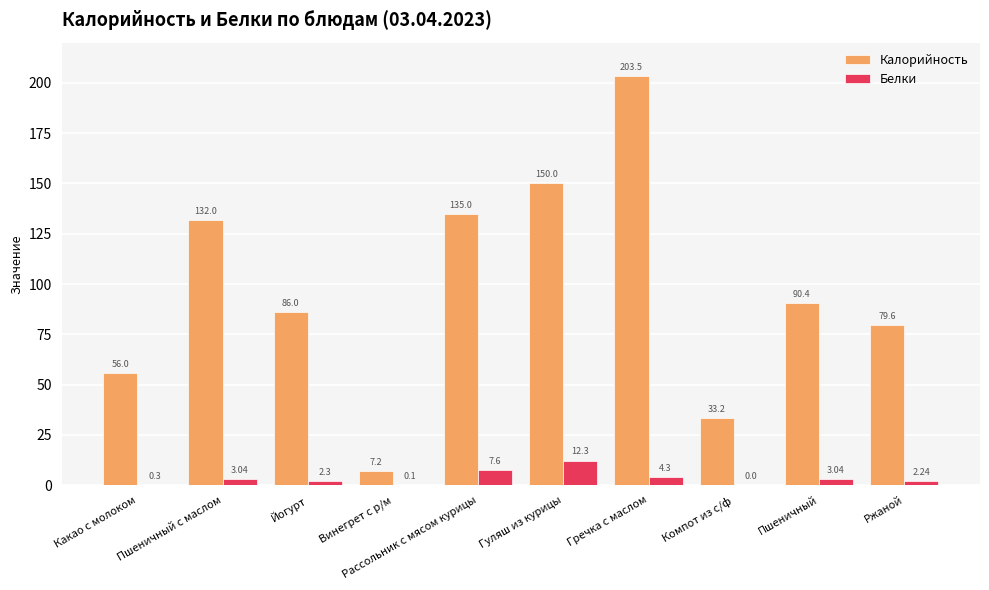

What is the maximum value for Белки?

12.3